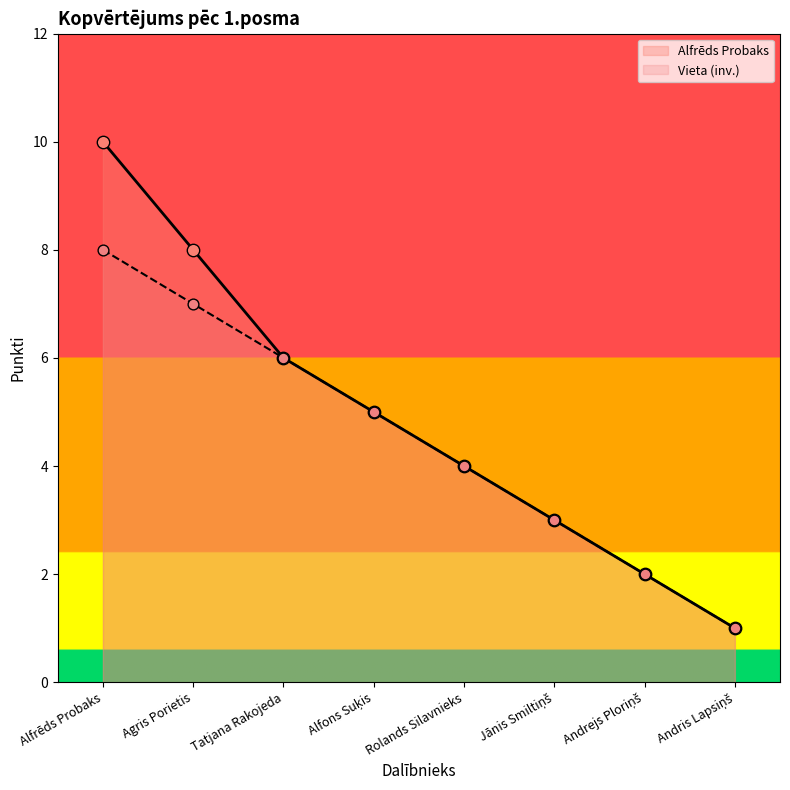

Which series has the largest total across all categories?

Alfrēds Probaks